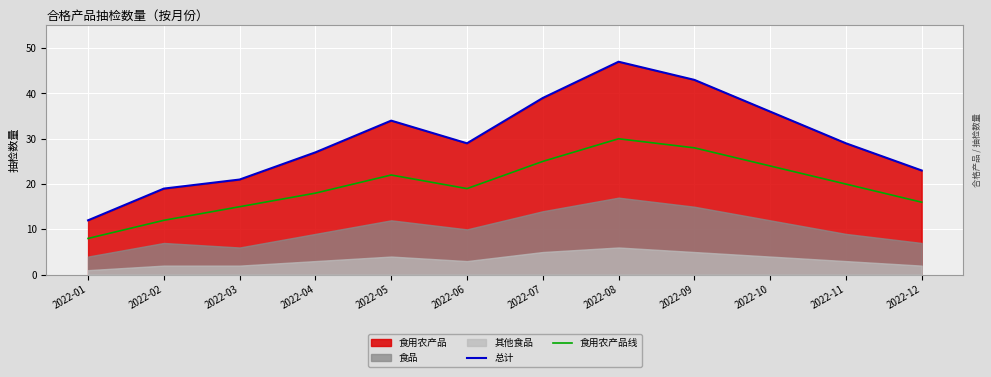

Reading left to right, extract all data points from this chart.

总计: 12	19	21	27	34	29	39	47	43	36	29	23
食用农产品线: 8	12	15	18	22	19	25	30	28	24	20	16